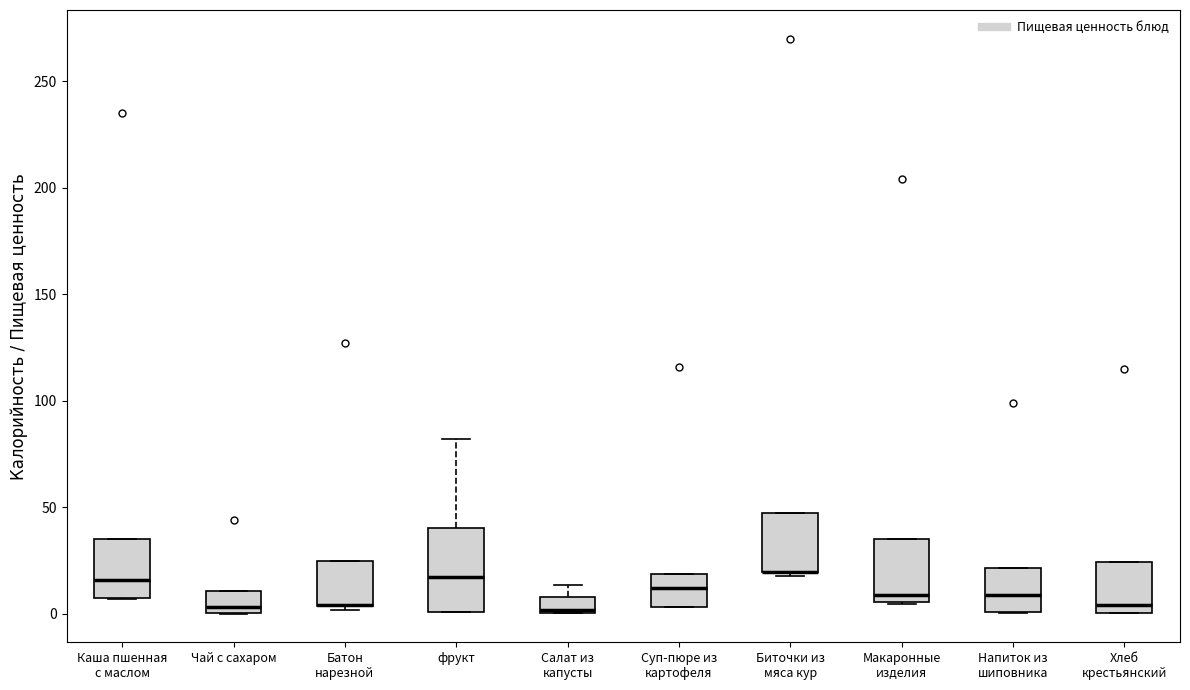

Where is the upper edge of the box for Чай с сахаром on the y-axis? The values are not printed on the chart, so give them approximately, as read against the axis.

10